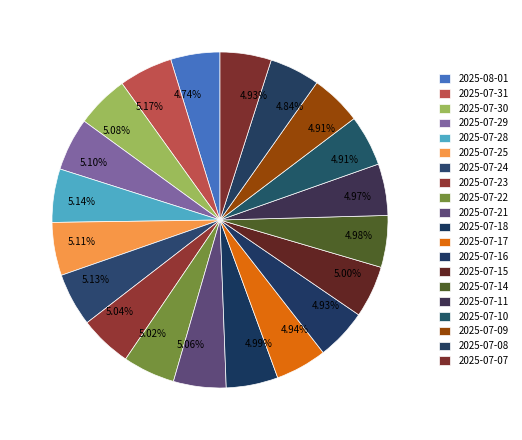

What percentage is the 2025-07-17 slice, to the nearest percent?

5%